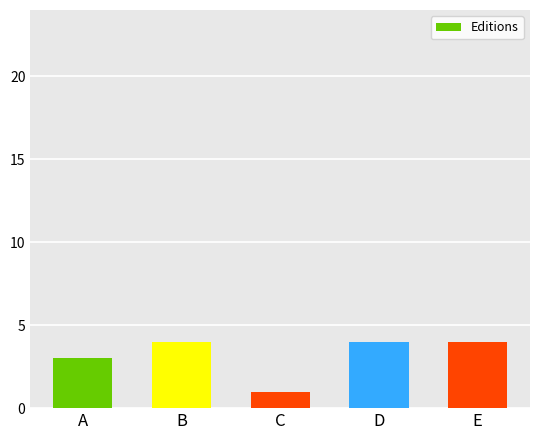

The chart shows a value of 4 at E. True or false?

True